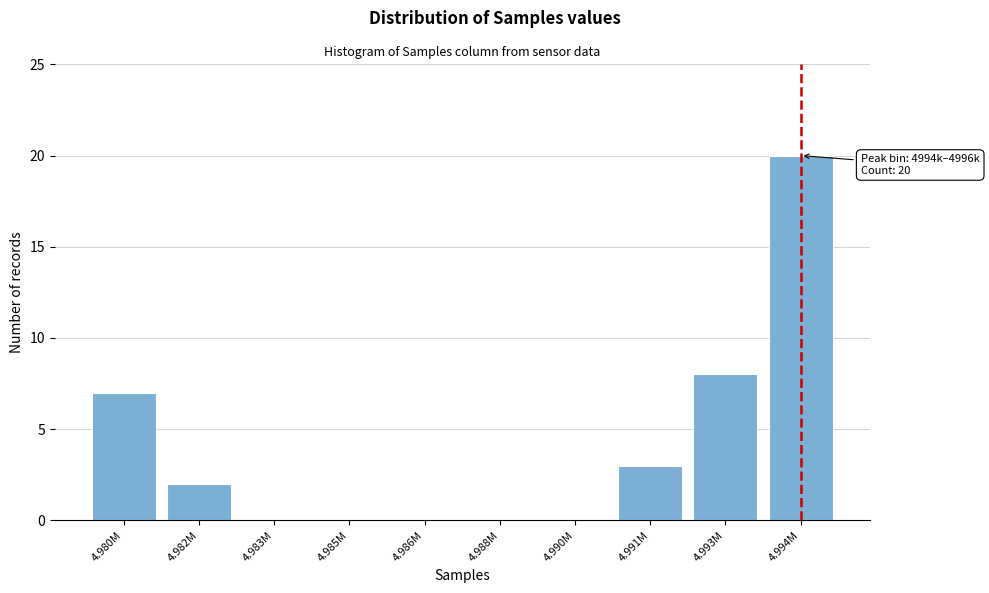

Reading left to right, what are all the values shown in this chart?

4.980M=7	4.982M=2	4.983M=0	4.985M=0	4.986M=0	4.988M=0	4.990M=0	4.991M=3	4.993M=8	4.994M=20